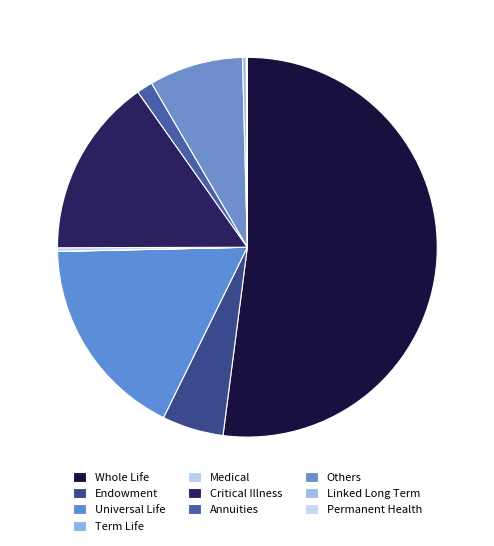

What percentage do Annuities and Critical Illness together represent?

16.6%